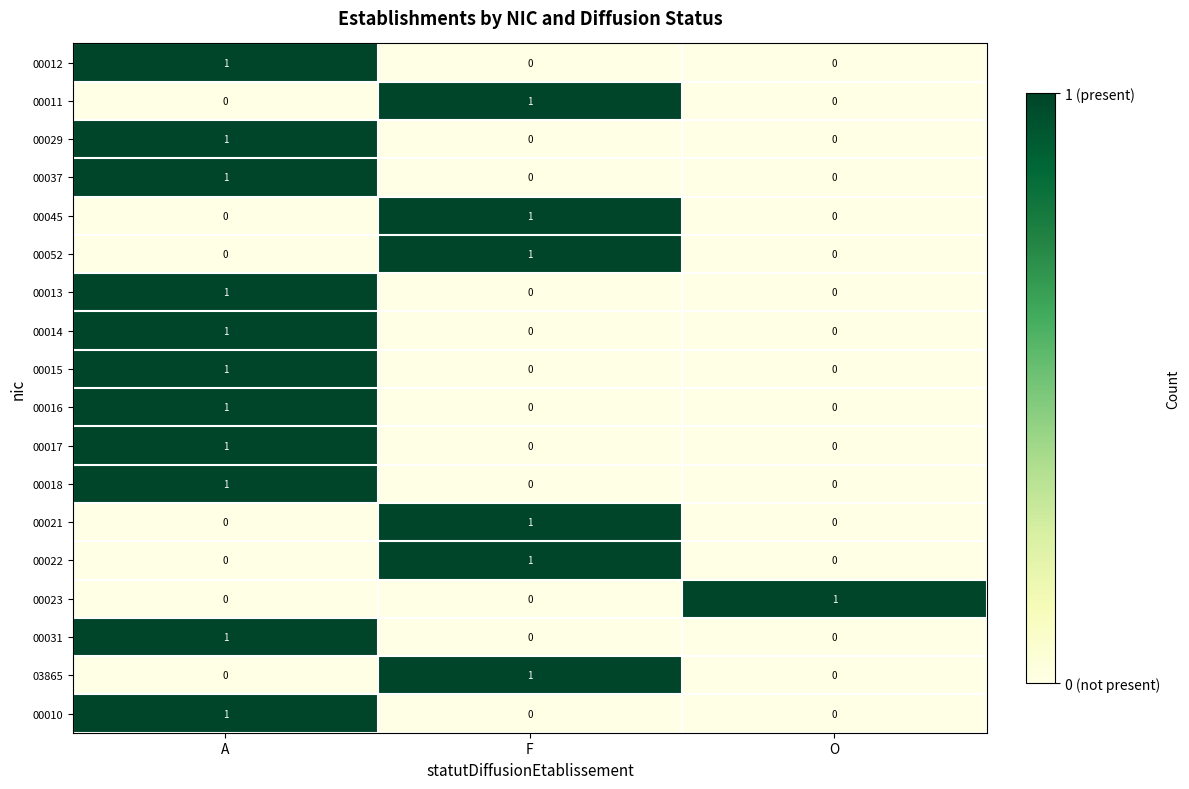

At how many categories does at least one series exceed 0?

3